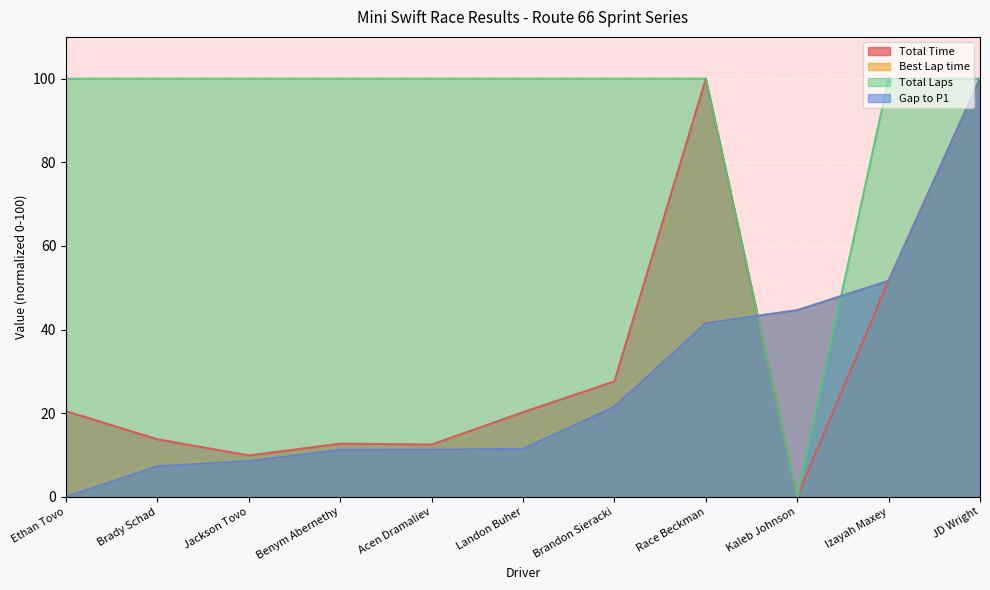

Count the number of categories in the chart.

11